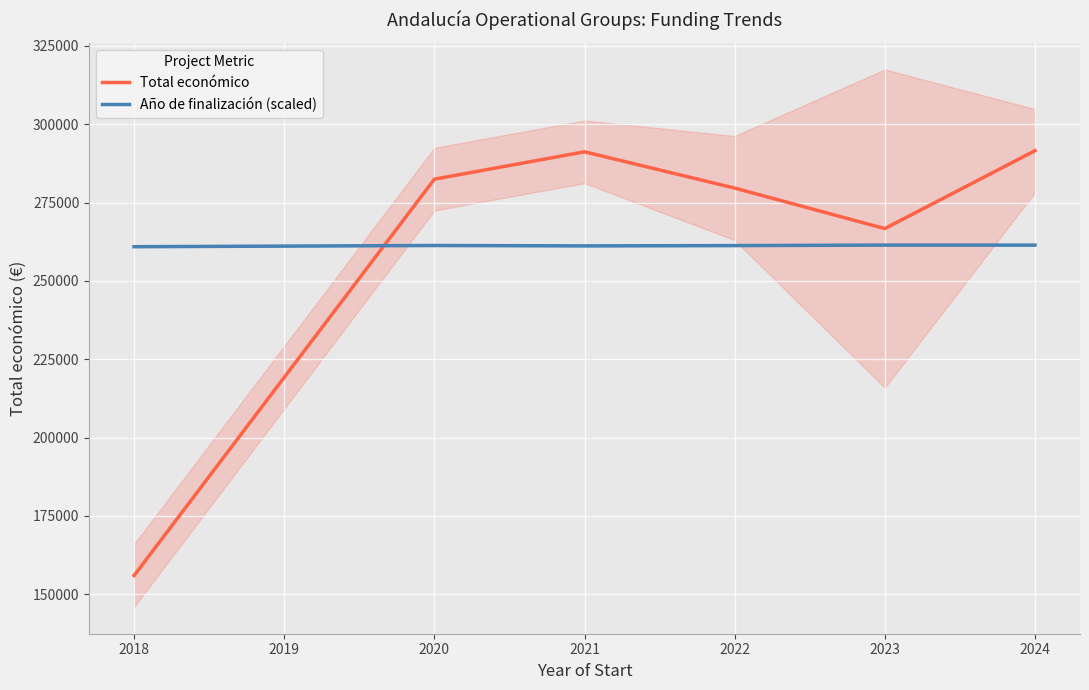

What is the highest value of the Año de finalización (scaled) series?

261429.0